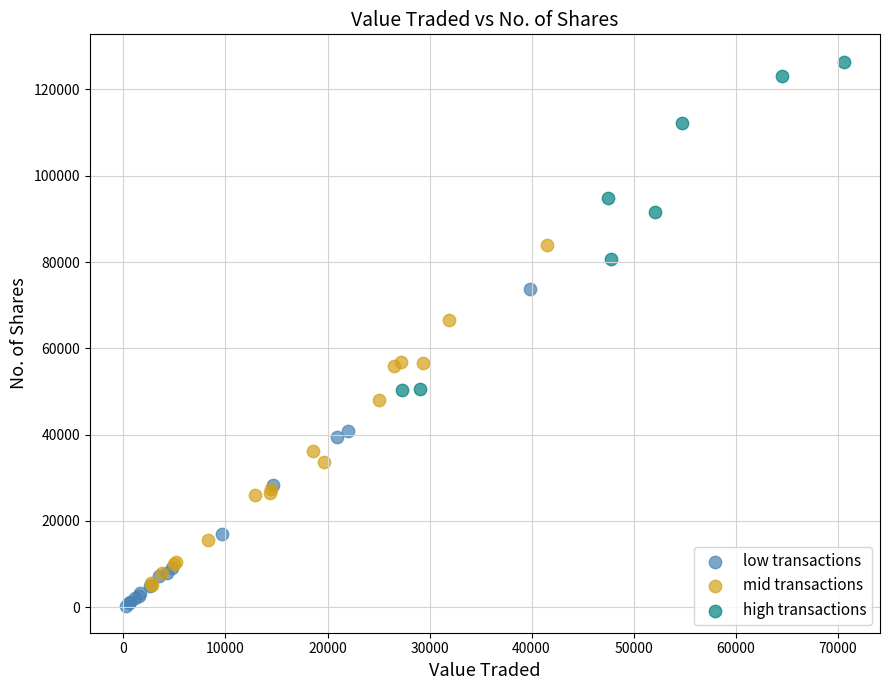

Which series reaches the minimum Y coordinate?

low transactions